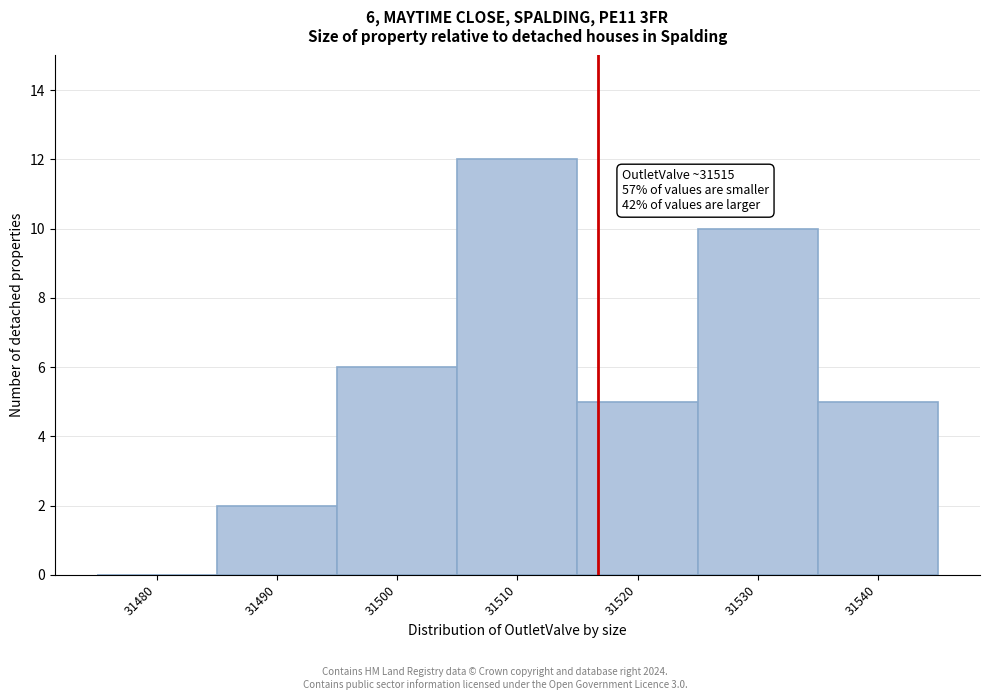

Reading left to right, list all the values displayed in this chart.

31480=0	31490=2	31500=6	31510=12	31520=5	31530=10	31540=5